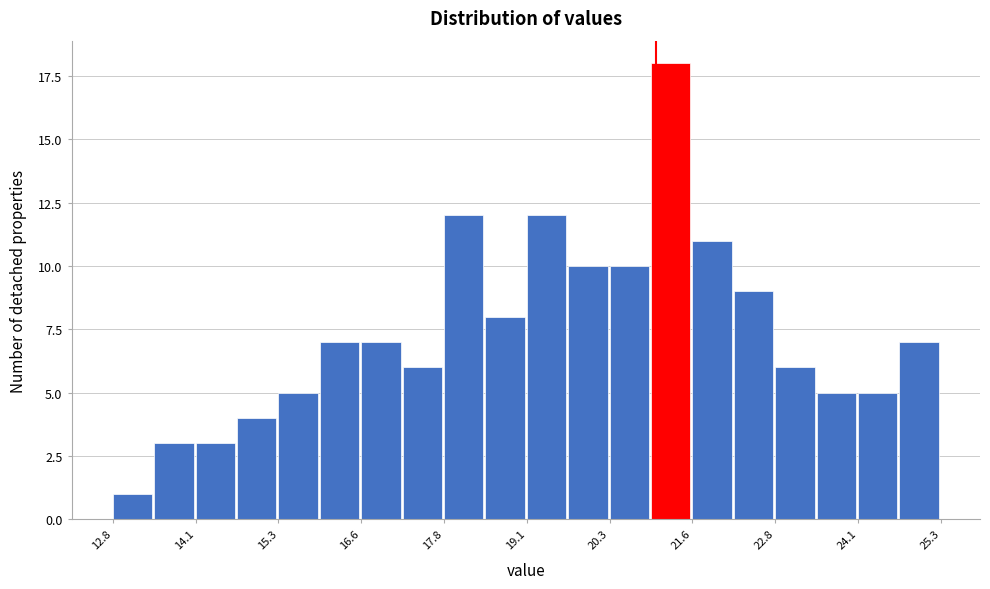

Read against the x-axis, roughly where is the centre of the tallest bar?

21.2